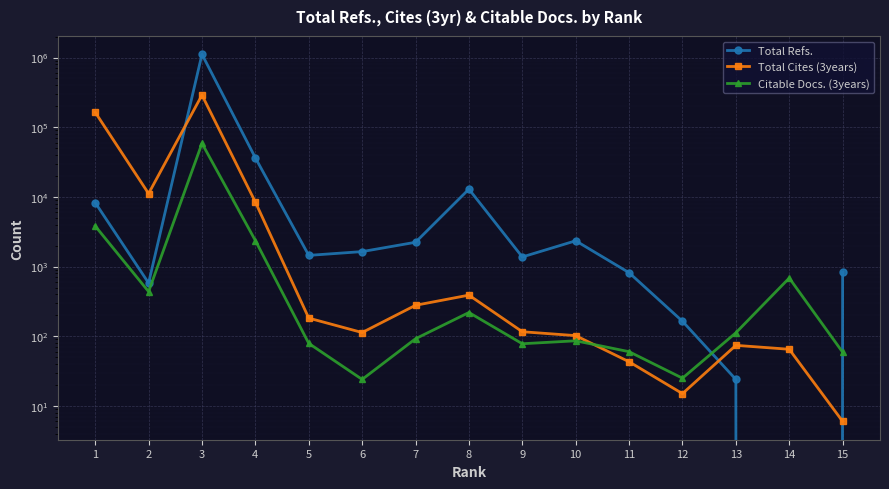

At which label does Citable Docs. (3years) reach its peak?

3